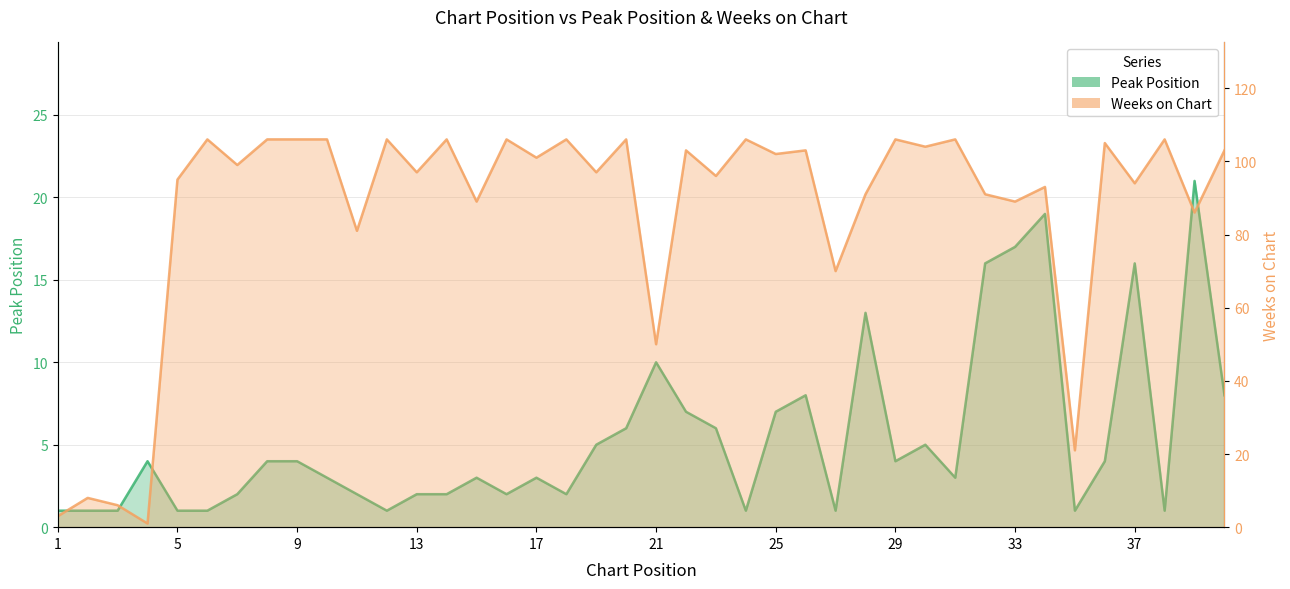

At which category does the chart reach its peak across all series?

6